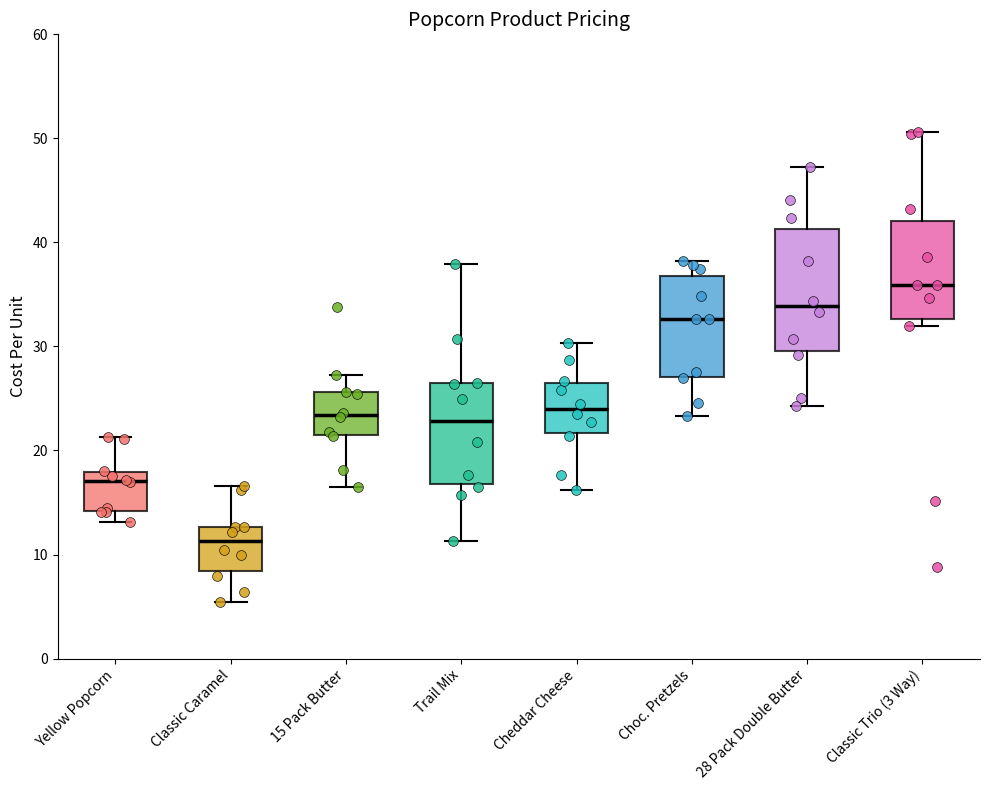

Reading left to right, read every box against the y-axis: the position of its median line, the range the box covers, and the ends of its whiskers. The values are not printed on the chart, so give them approximately, as read against the axis.

Yellow Popcorn: median 17, box 14 to 18, whiskers 13 to 21
Classic Caramel: median 11, box 8 to 13, whiskers 5 to 17
15 Pack Butter: median 23, box 21 to 26, whiskers 16 to 27
Trail Mix: median 23, box 17 to 26, whiskers 11 to 38
Cheddar Cheese: median 24, box 22 to 27, whiskers 16 to 30
Choc. Pretzels: median 33, box 27 to 37, whiskers 23 to 38
28 Pack Double Butter: median 34, box 30 to 41, whiskers 24 to 47
Classic Trio (3 Way): median 36, box 33 to 42, whiskers 32 to 51